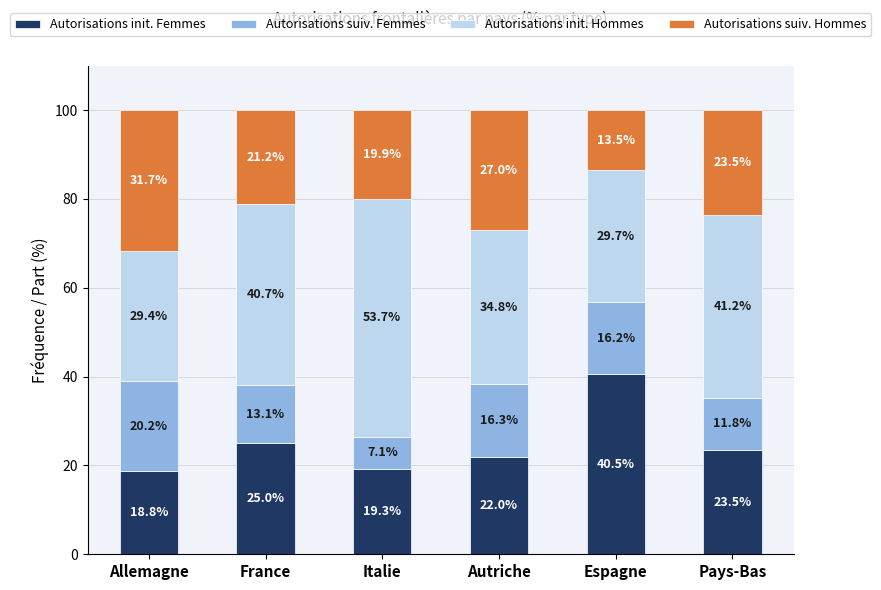

What are all the series names shown in the legend?

Autorisations init. Femmes, Autorisations suiv. Femmes, Autorisations init. Hommes, Autorisations suiv. Hommes